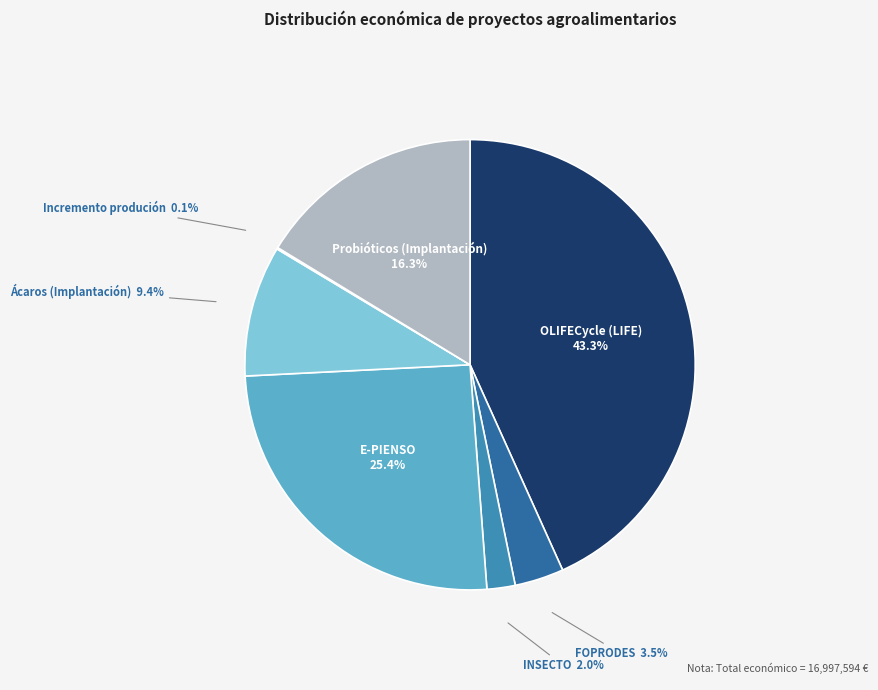

Is there any slice that represents more than half of the pie?

No